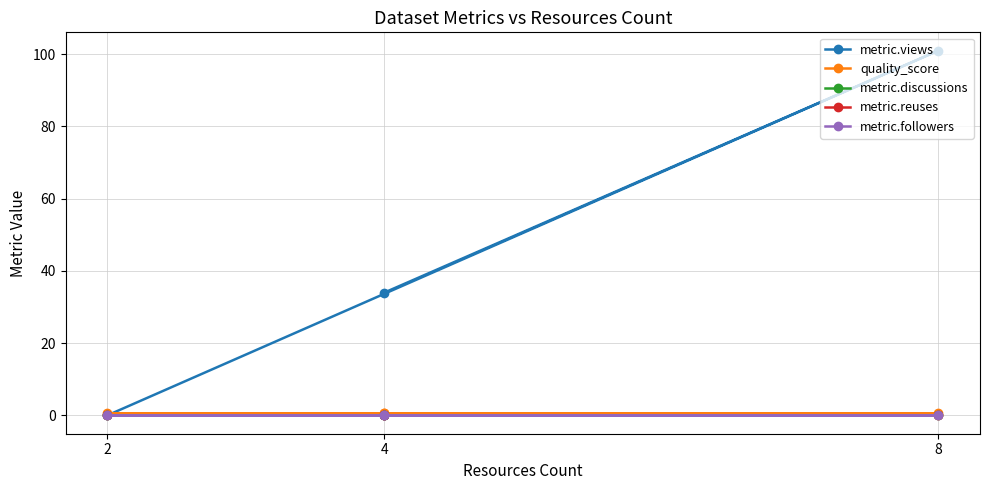

Does the chart display data point markers on the line(s)?

Yes